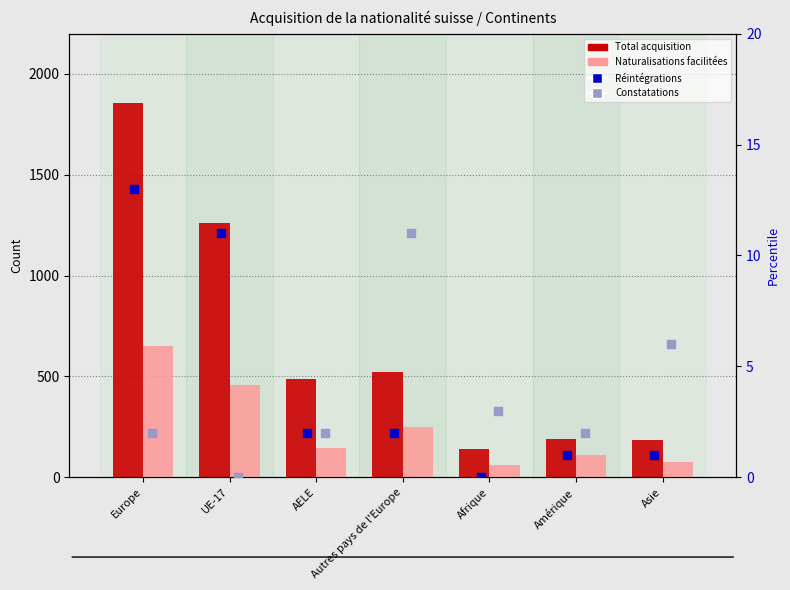

Which series has the largest Y range (max minus min)?

Total acquisition